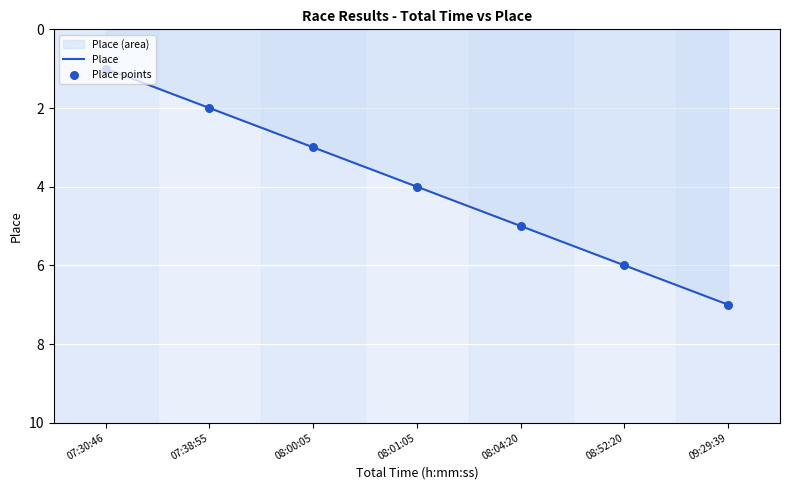

List the labels in order of value, smallest first.

07:30:46, 07:38:55, 08:00:05, 08:01:05, 08:04:20, 08:52:20, 09:29:39